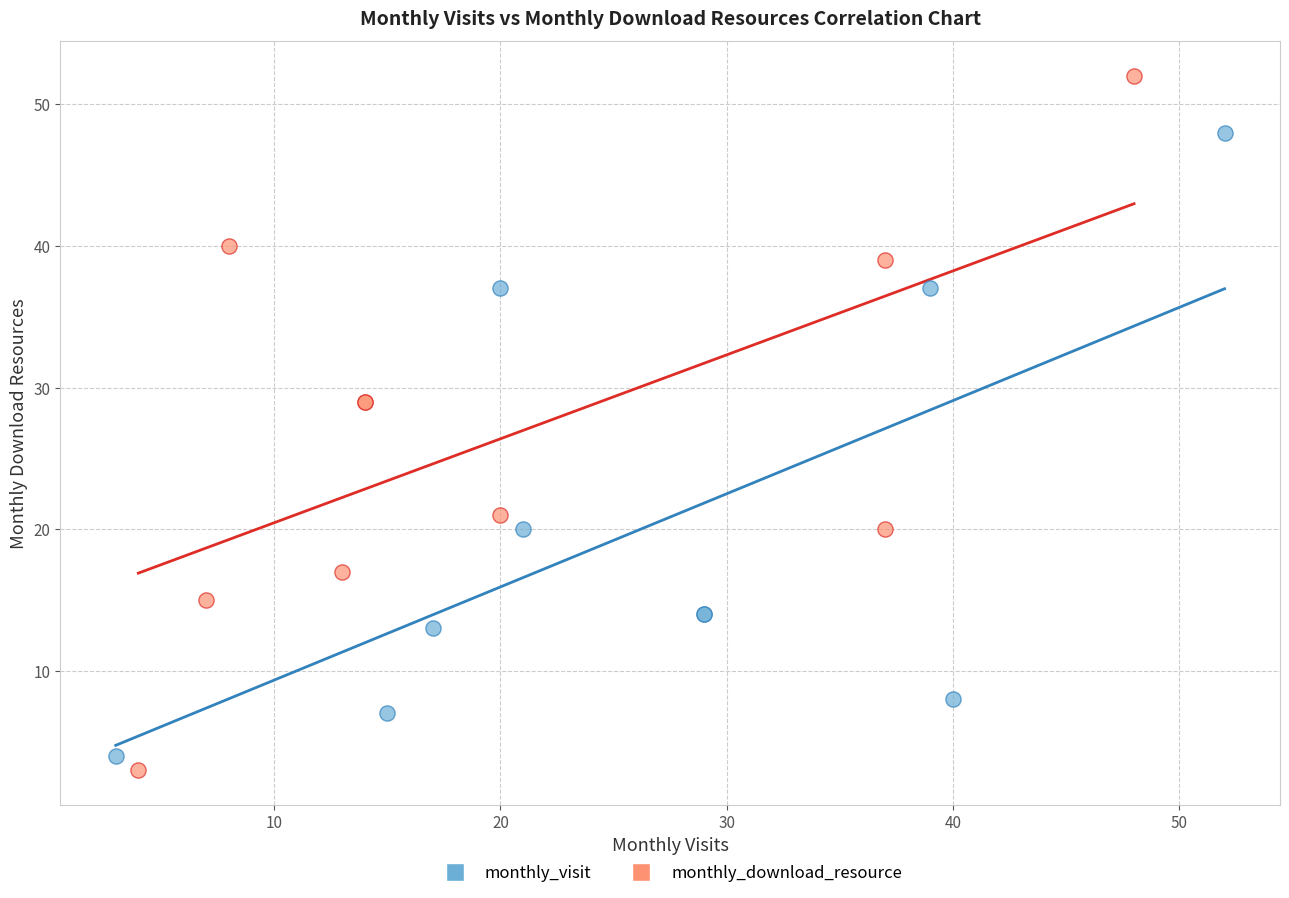

Which series has the largest Y range (max minus min)?

monthly_download_resource